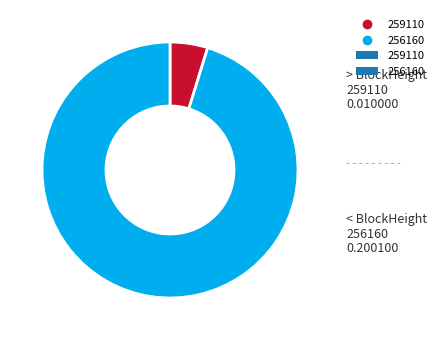

Does any single category account for the majority?

Yes